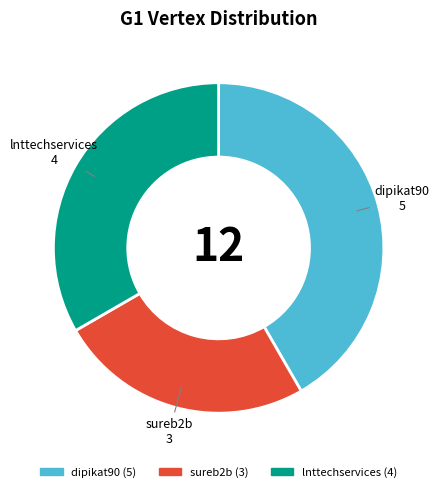

Do sureb2b and dipikat90 together represent more than half of the pie?

Yes